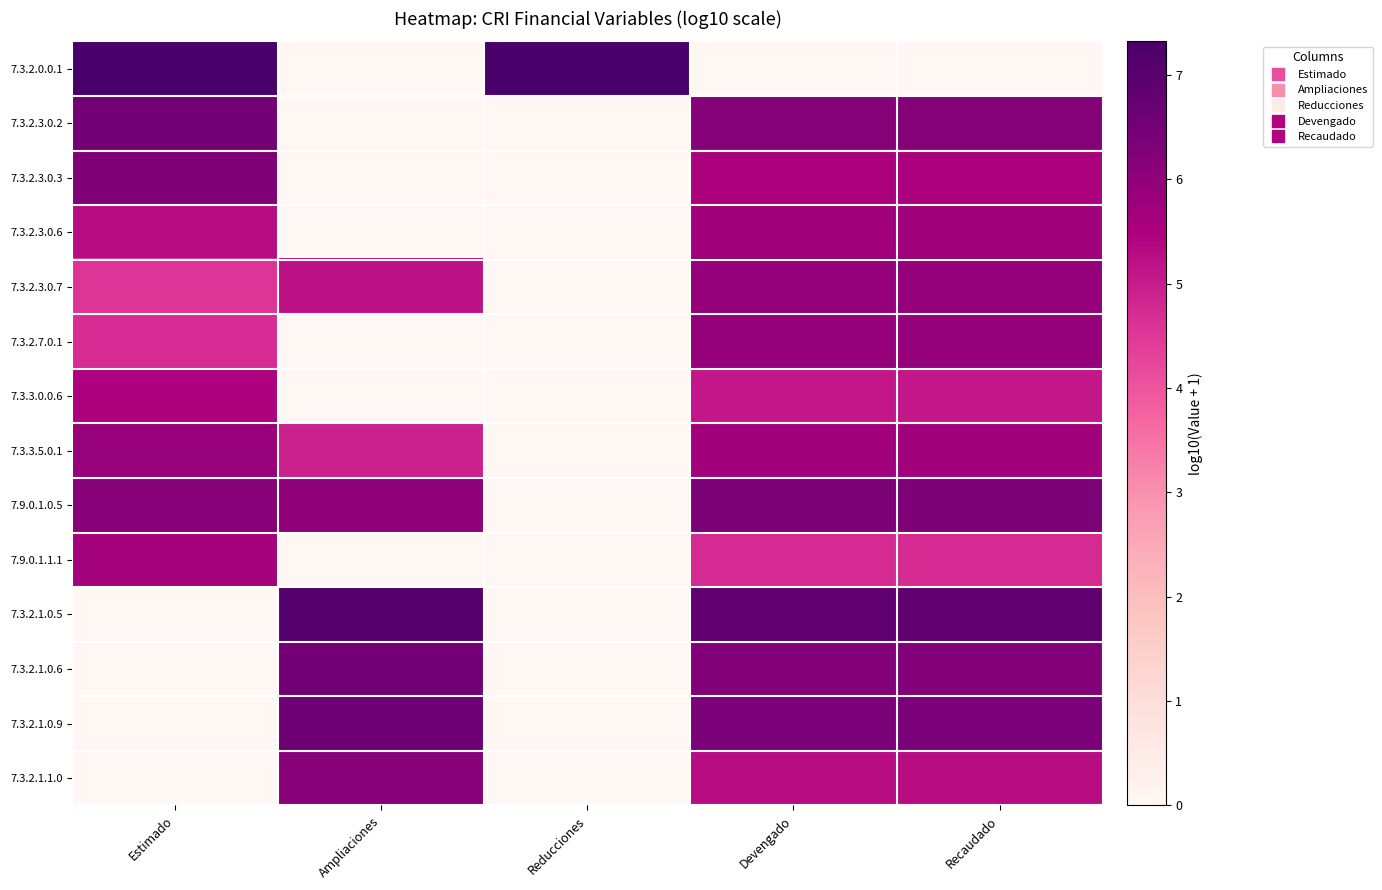

Reading left to right, list all the values displayed in this chart.

7.3.2.0.0.1: Estimado=7.3	Ampliaciones=0.0	Reducciones=7.3	Devengado=0.0	Recaudado=0.0
7.3.2.3.0.2: Estimado=6.5	Ampliaciones=0.0	Reducciones=0.0	Devengado=6.2	Recaudado=6.2
7.3.2.3.0.3: Estimado=6.3	Ampliaciones=0.0	Reducciones=0.0	Devengado=5.5	Recaudado=5.5
7.3.2.3.0.6: Estimado=5.3	Ampliaciones=0.0	Reducciones=0.0	Devengado=5.7	Recaudado=5.7
7.3.2.3.0.7: Estimado=4.6	Ampliaciones=5.2	Reducciones=0.0	Devengado=5.9	Recaudado=5.9
7.3.2.7.0.1: Estimado=4.7	Ampliaciones=0.0	Reducciones=0.0	Devengado=5.9	Recaudado=5.9
7.3.3.0.0.6: Estimado=5.5	Ampliaciones=0.0	Reducciones=0.0	Devengado=5.1	Recaudado=5.1
7.3.3.5.0.1: Estimado=5.9	Ampliaciones=4.9	Reducciones=0.0	Devengado=5.7	Recaudado=5.7
7.9.0.1.0.5: Estimado=6.2	Ampliaciones=6.0	Reducciones=0.0	Devengado=6.3	Recaudado=6.3
7.9.0.1.1.1: Estimado=5.6	Ampliaciones=0.0	Reducciones=0.0	Devengado=4.7	Recaudado=4.7
7.3.2.1.0.5: Estimado=0.0	Ampliaciones=7.0	Reducciones=0.0	Devengado=6.9	Recaudado=6.9
7.3.2.1.0.6: Estimado=0.0	Ampliaciones=6.5	Reducciones=0.0	Devengado=6.3	Recaudado=6.3
7.3.2.1.0.9: Estimado=0.0	Ampliaciones=6.6	Reducciones=0.0	Devengado=6.4	Recaudado=6.4
7.3.2.1.1.0: Estimado=0.0	Ampliaciones=6.2	Reducciones=0.0	Devengado=5.3	Recaudado=5.3